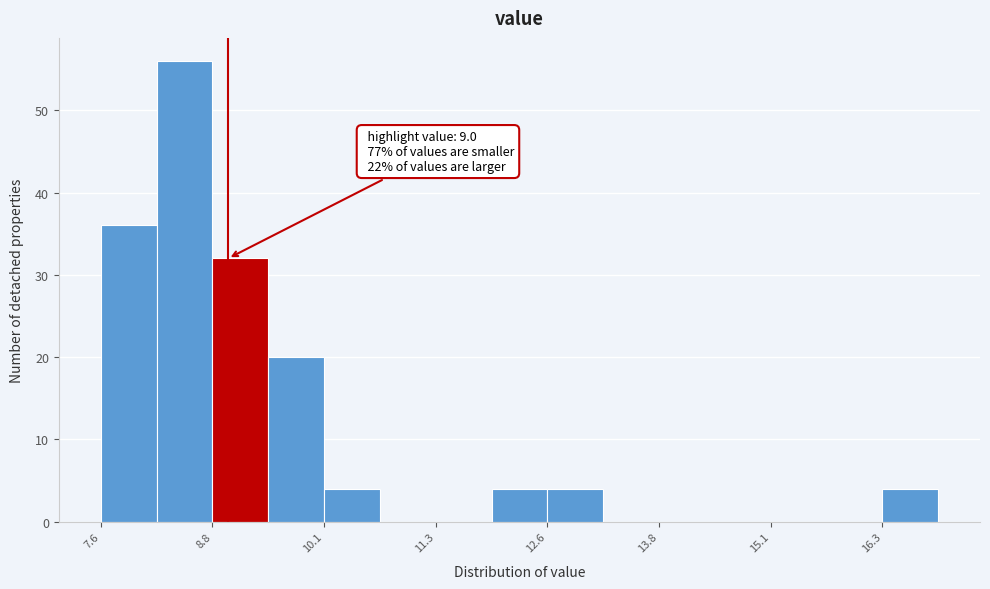

Read against the x-axis, roughly where is the centre of the tallest bar?

8.6